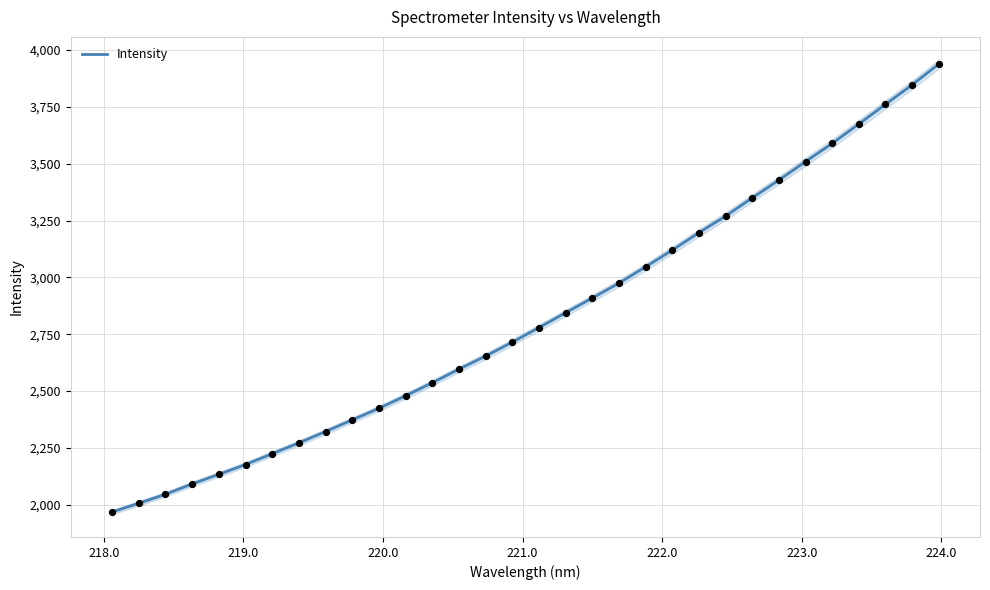

What is the minimum value for Intensity?

1967.5